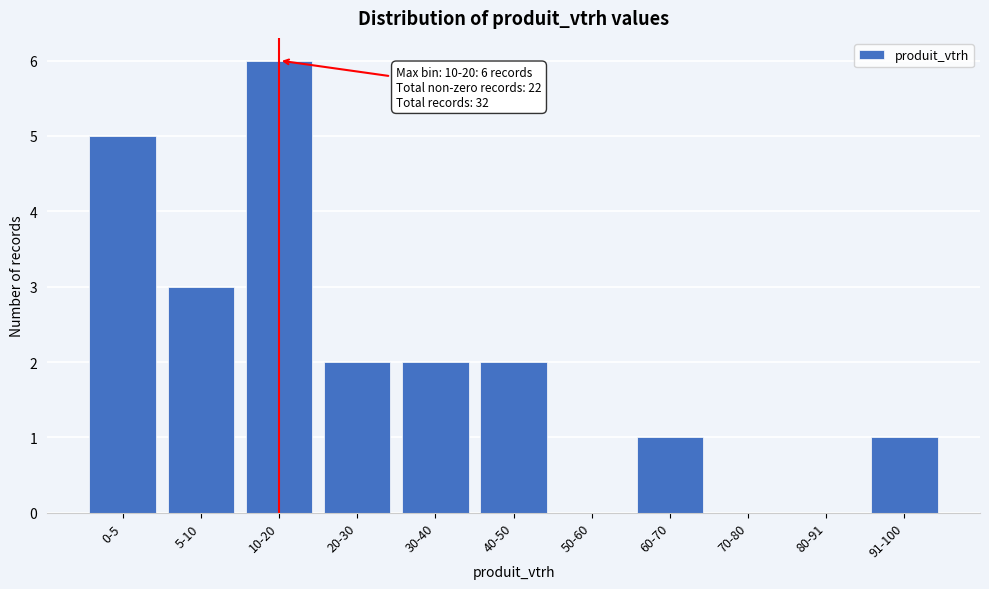

Reading right to left, what are all the values shown in this chart?

91-100=1	80-91=0	70-80=0	60-70=1	50-60=0	40-50=2	30-40=2	20-30=2	10-20=6	5-10=3	0-5=5